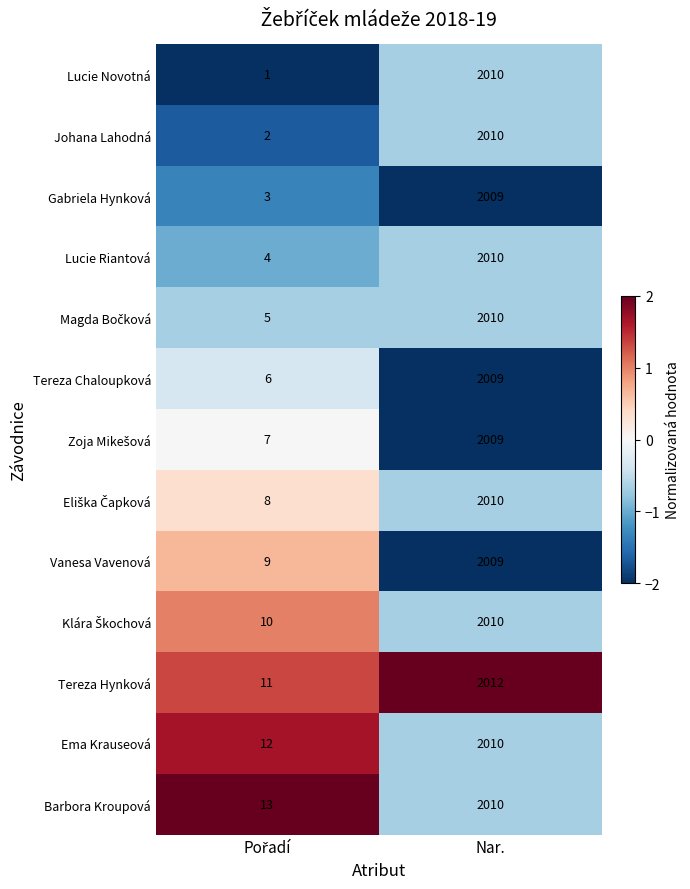

True or false: Johana Lahodná has a value of 3338 at Nar..

False